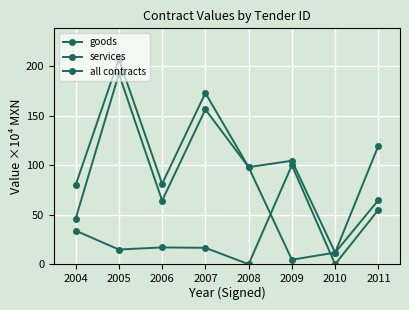

What is the average value of the goods series?

79.8